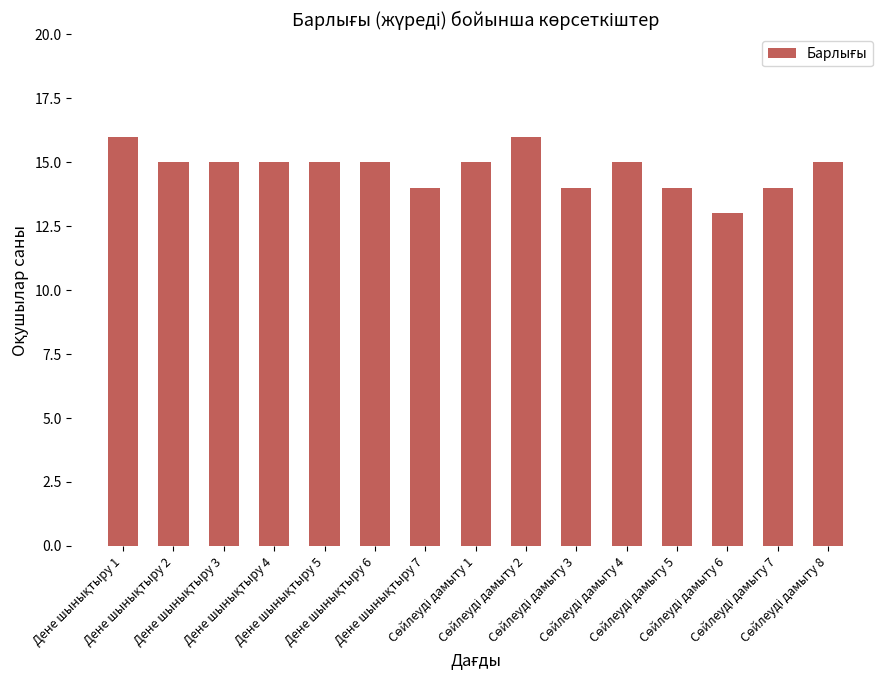

What is the sum of all values?

221